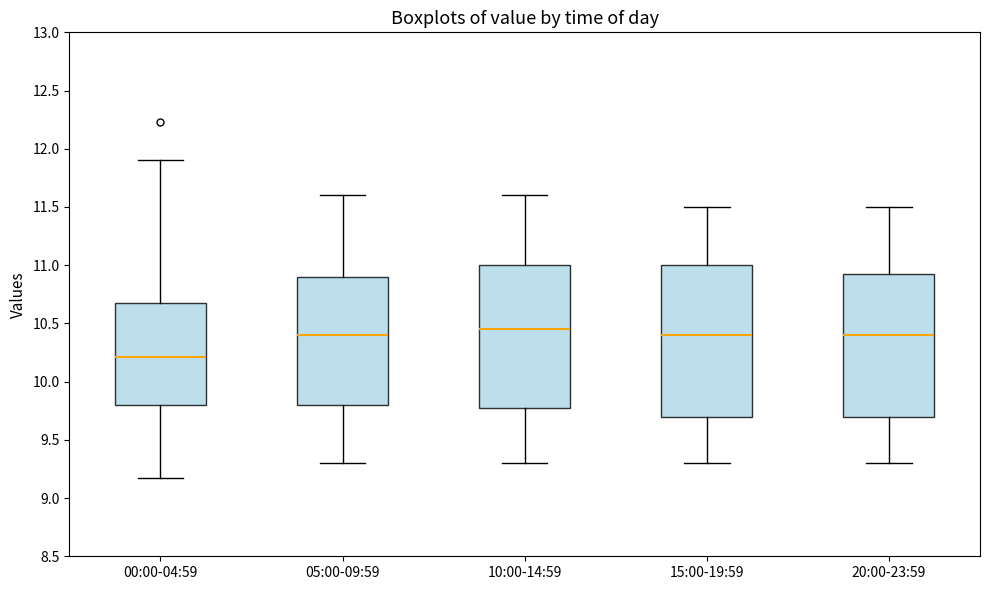

Comparing the boxes themselves (not the whiskers), which one is the tallest?

15:00-19:59